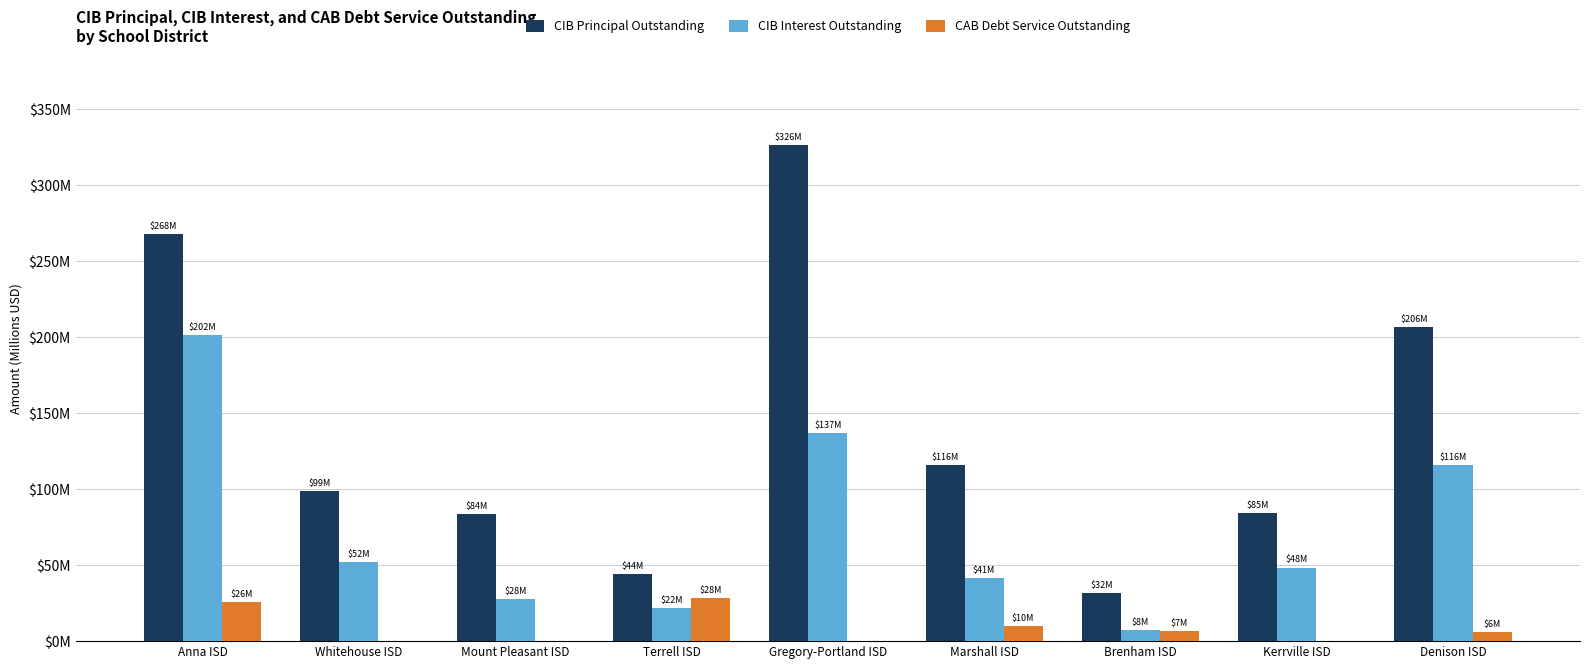

Are the bars grouped side by side (vs. stacked)?

Yes